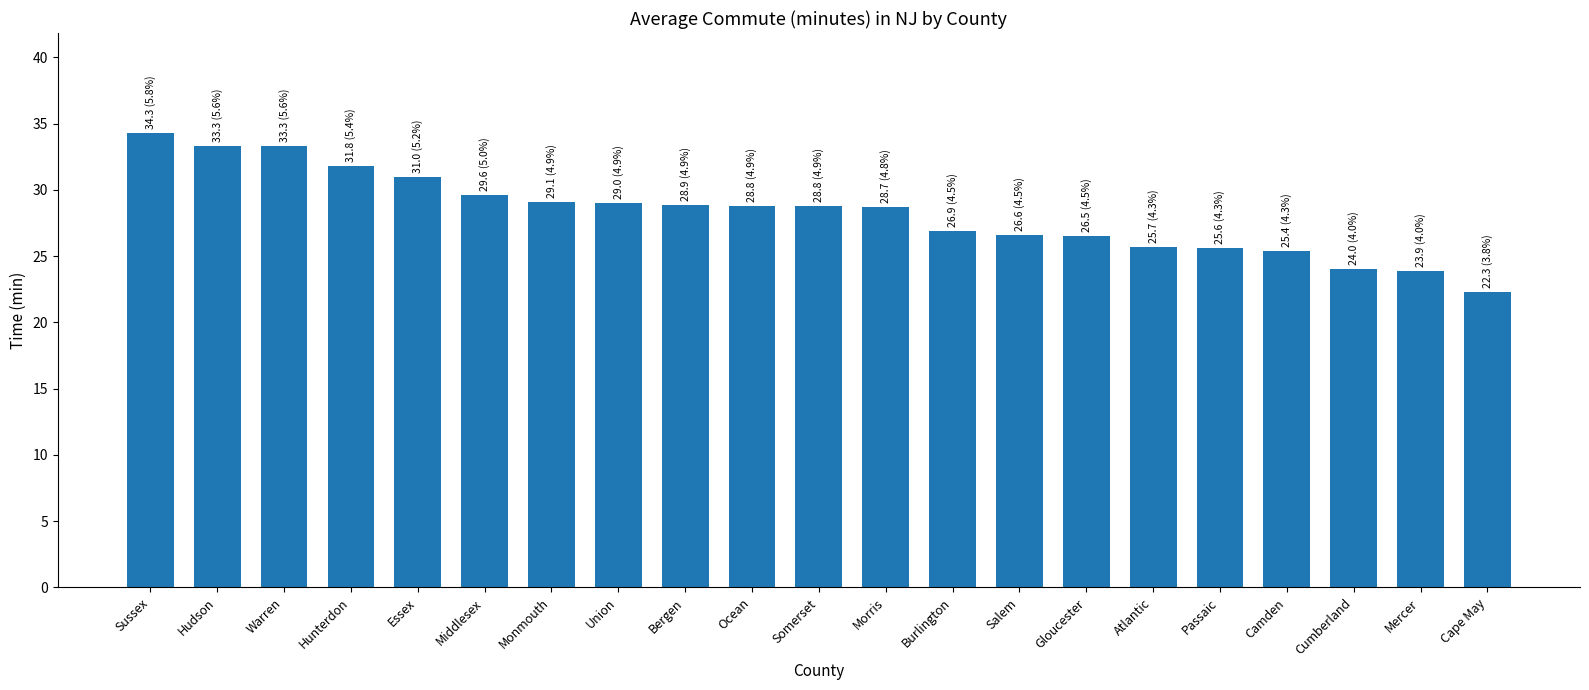

Which label corresponds to the smallest value in the chart?

Cape May